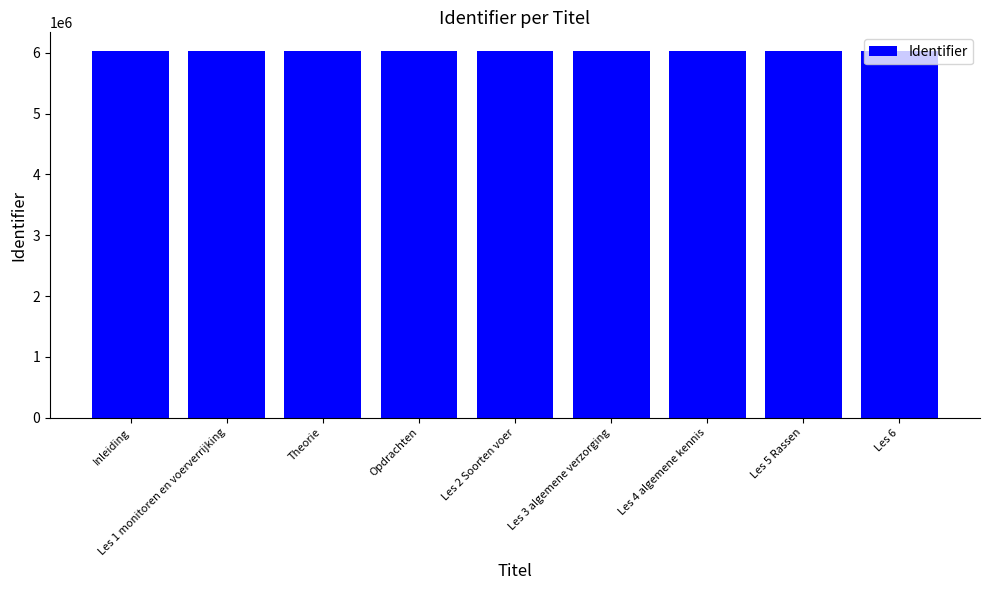

What is the smallest value displayed?

6033111